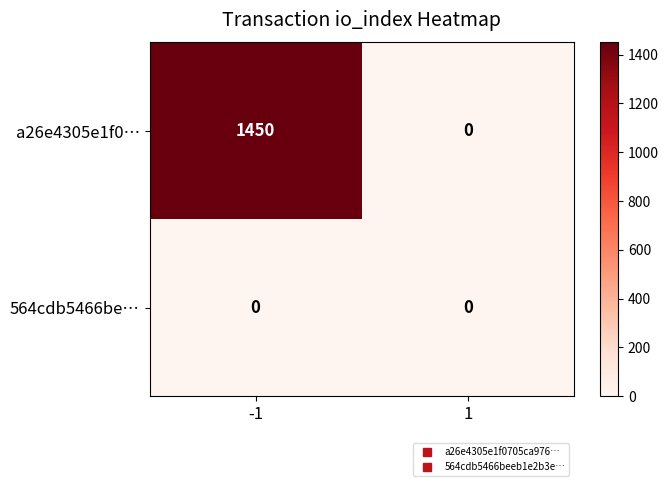

What is the greatest value displayed?

1450